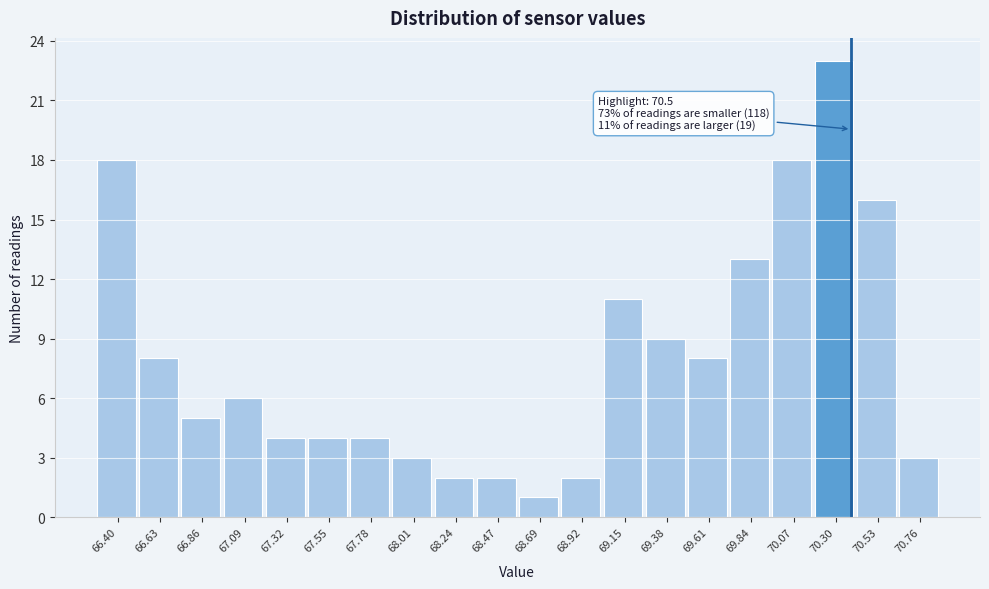

Reading right to left, what are all the values shown in this chart?

70.76=3	70.53=16	70.30=23	70.07=18	69.84=13	69.61=8	69.38=9	69.15=11	68.92=2	68.69=1	68.47=2	68.24=2	68.01=3	67.78=4	67.55=4	67.32=4	67.09=6	66.86=5	66.63=8	66.40=18